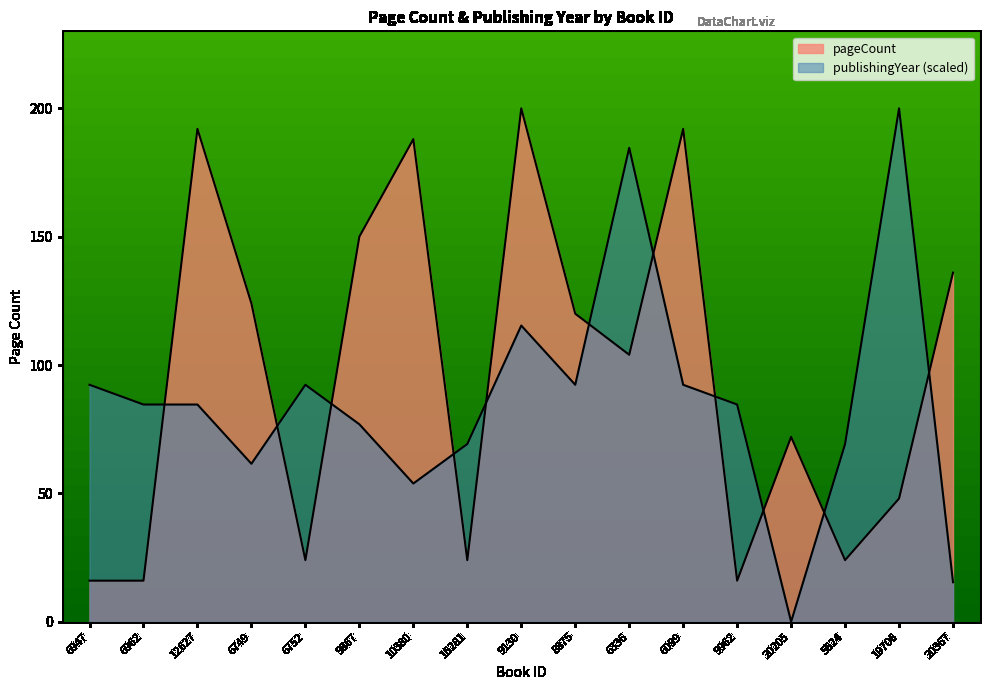

After their last crossing, which series has the higher values: publishingYear or pageCount?

pageCount